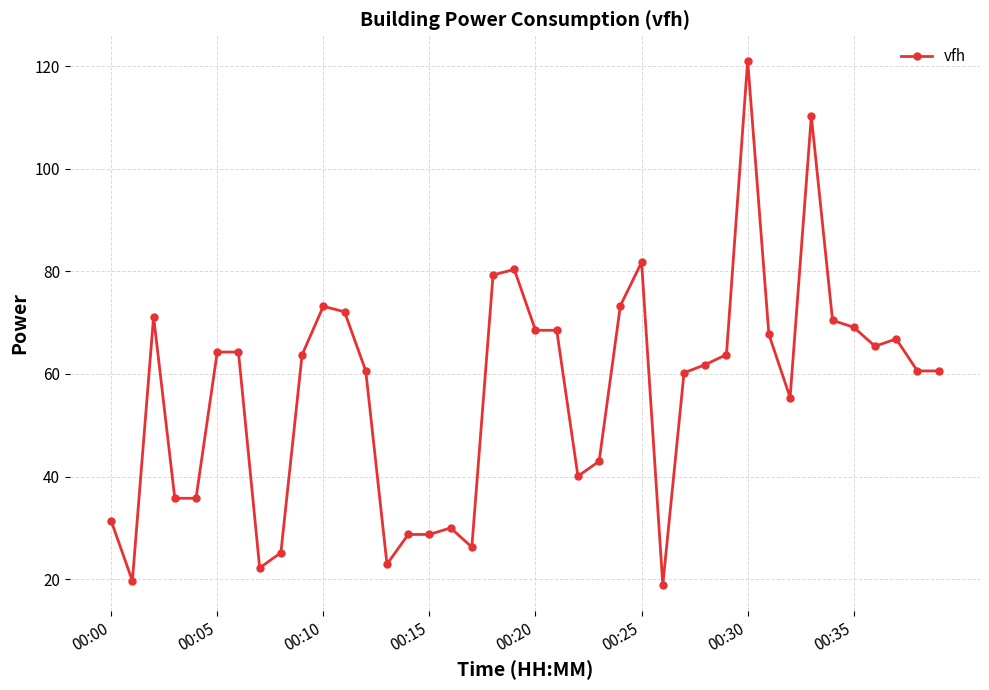

What is the difference between the second highest and second lowest values?

90.6